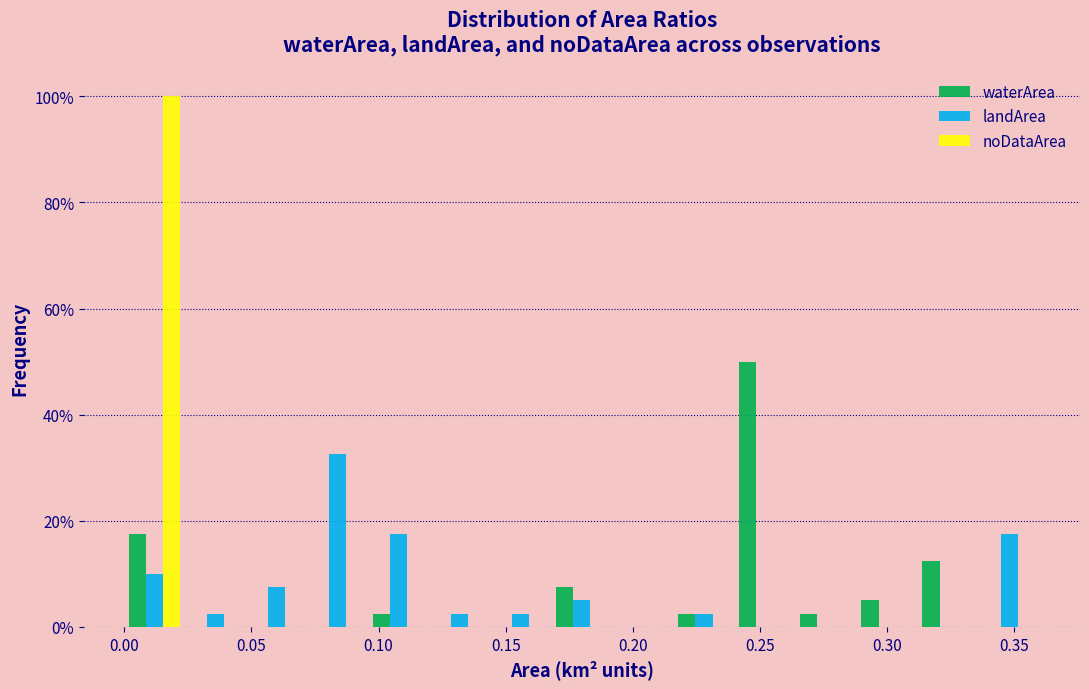

What is the height of the noDataArea bar covering 0.000 to 0.024 on the x-axis? Neither the bar edges nor the heights are printed on the chart, so give them approximately, as read against the axes.

100